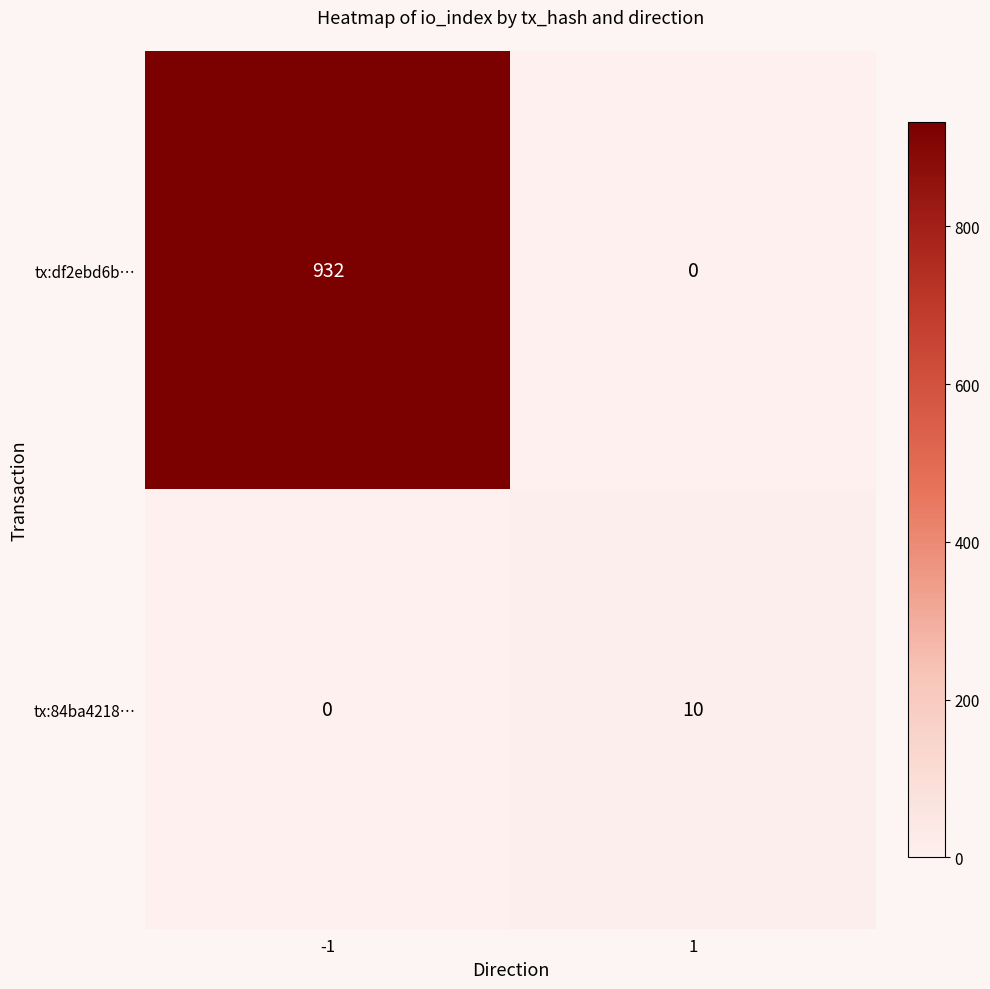

How many values in tx:84ba4218… are above zero?

1